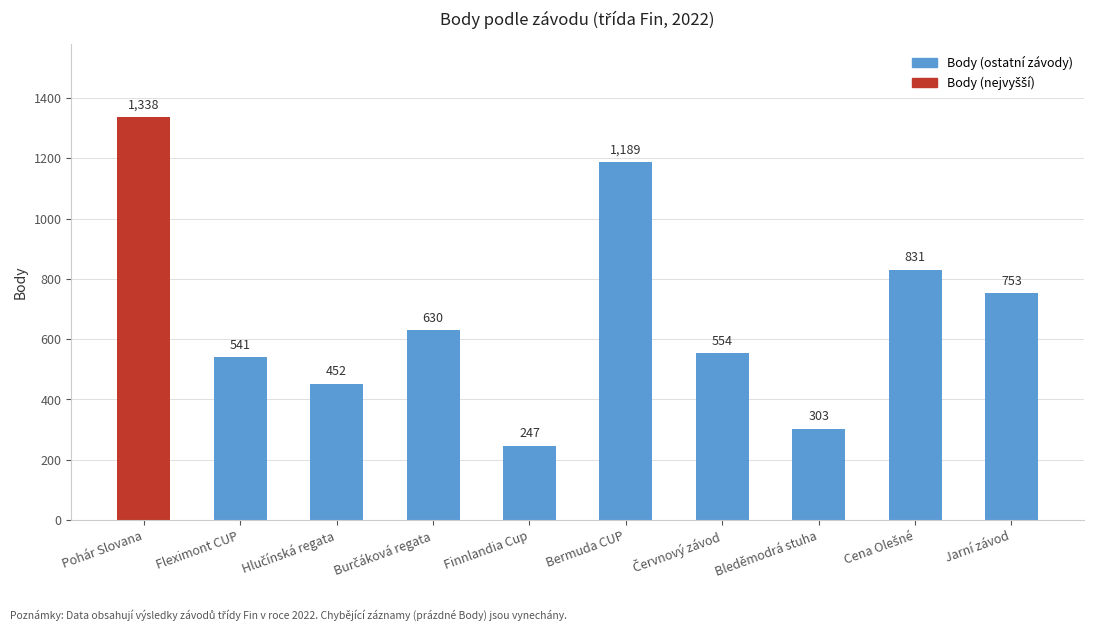

Between Finnlandia Cup and Pohár Slovana, which is larger?

Pohár Slovana